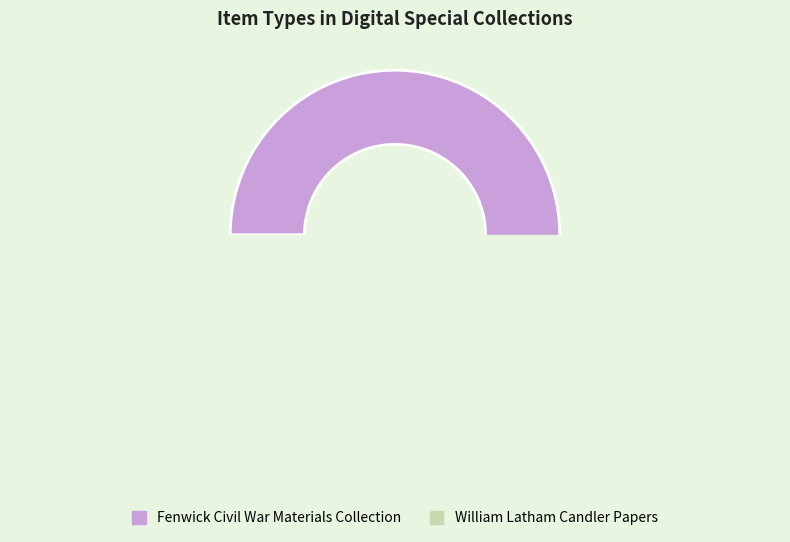

To the nearest percent, what is the average slice percentage?

50%